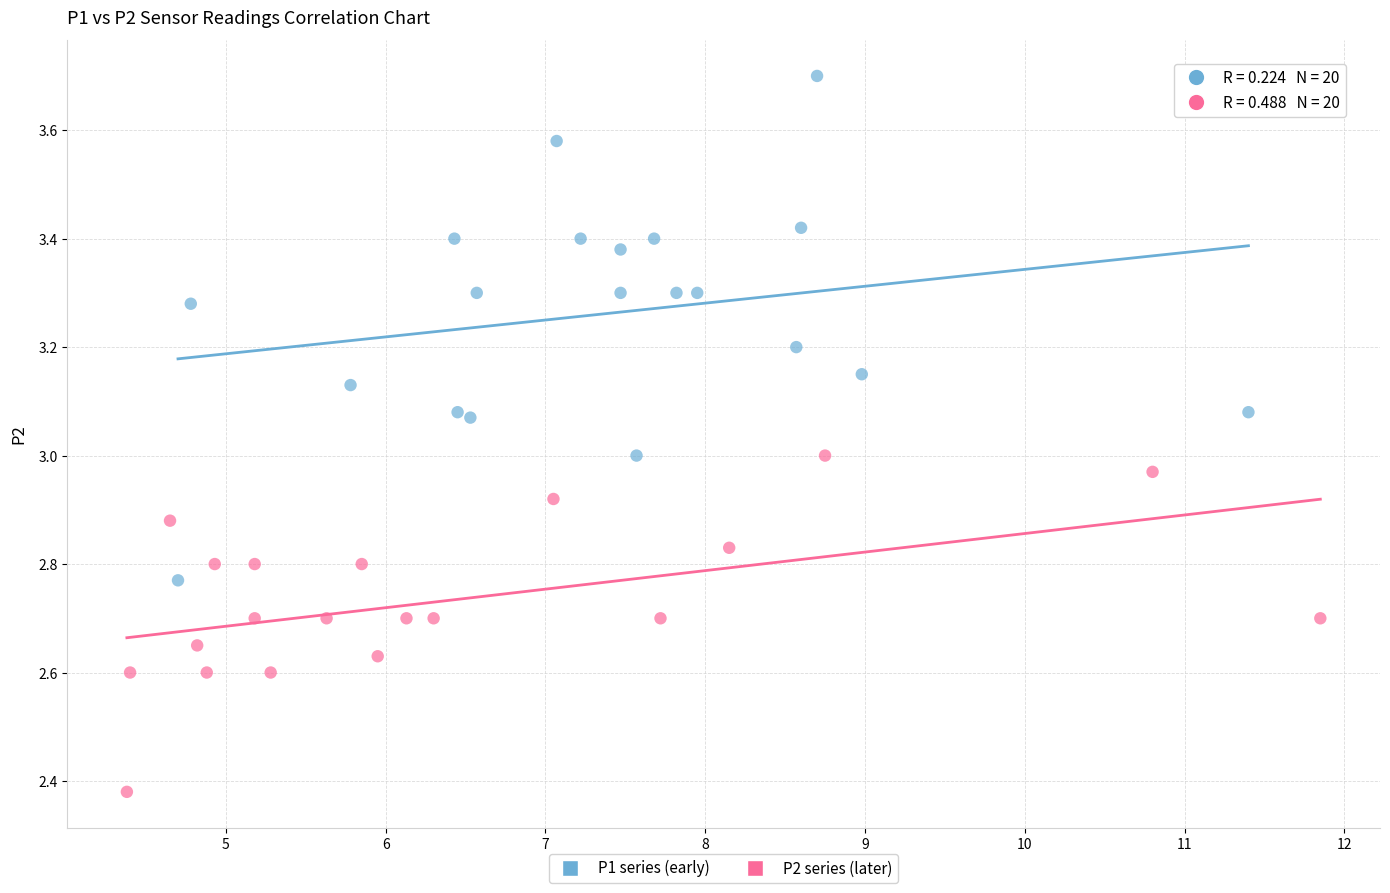

Which series has the widest spread of Y values?

P1 series (early)